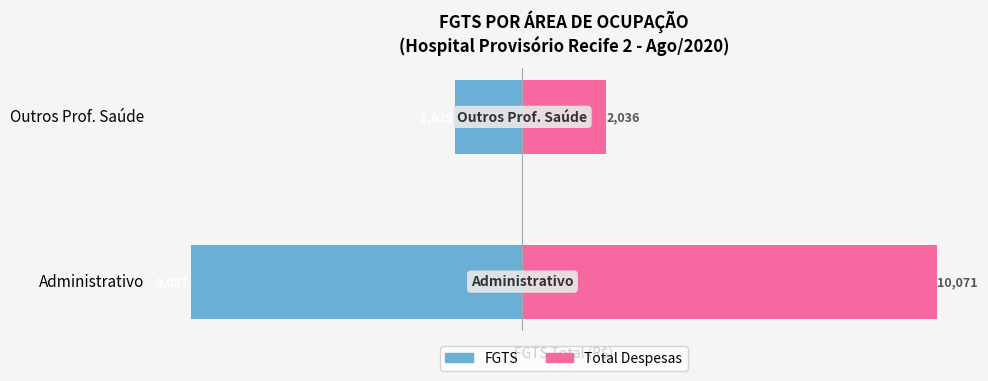

Count the number of data series in this chart.

2